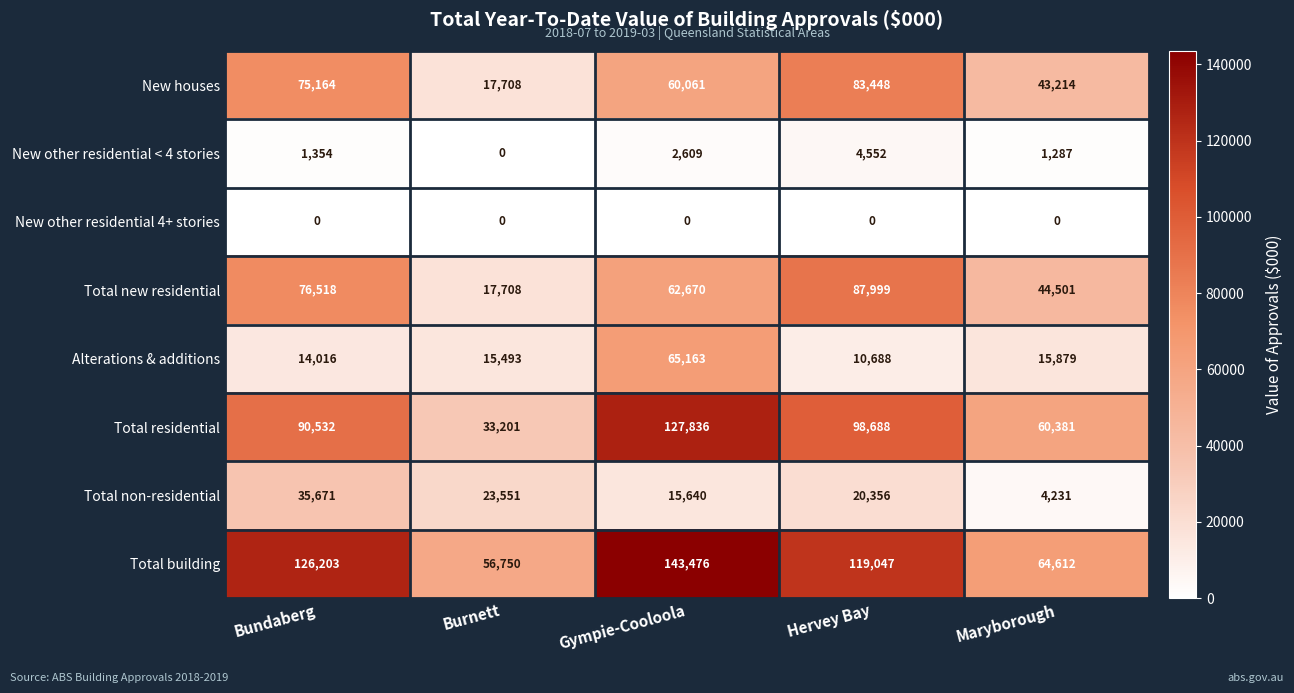

Which series has the widest spread of values?

Total residential